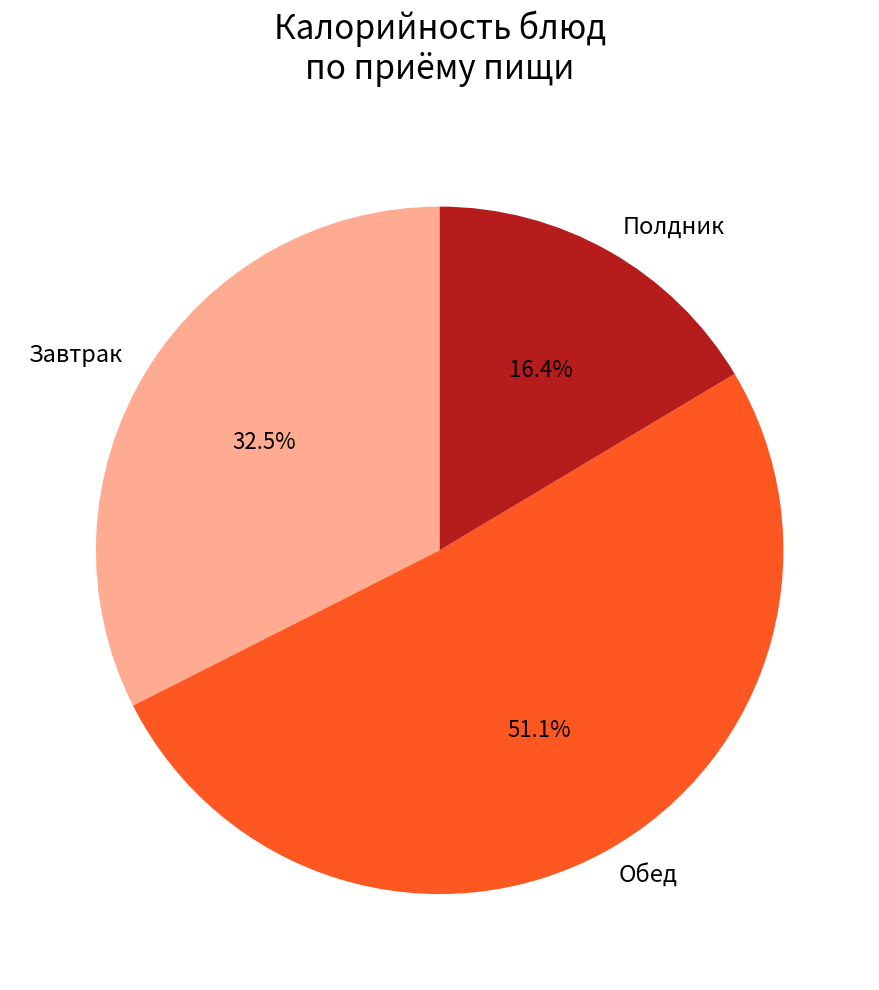

Does any single category account for the majority?

Yes